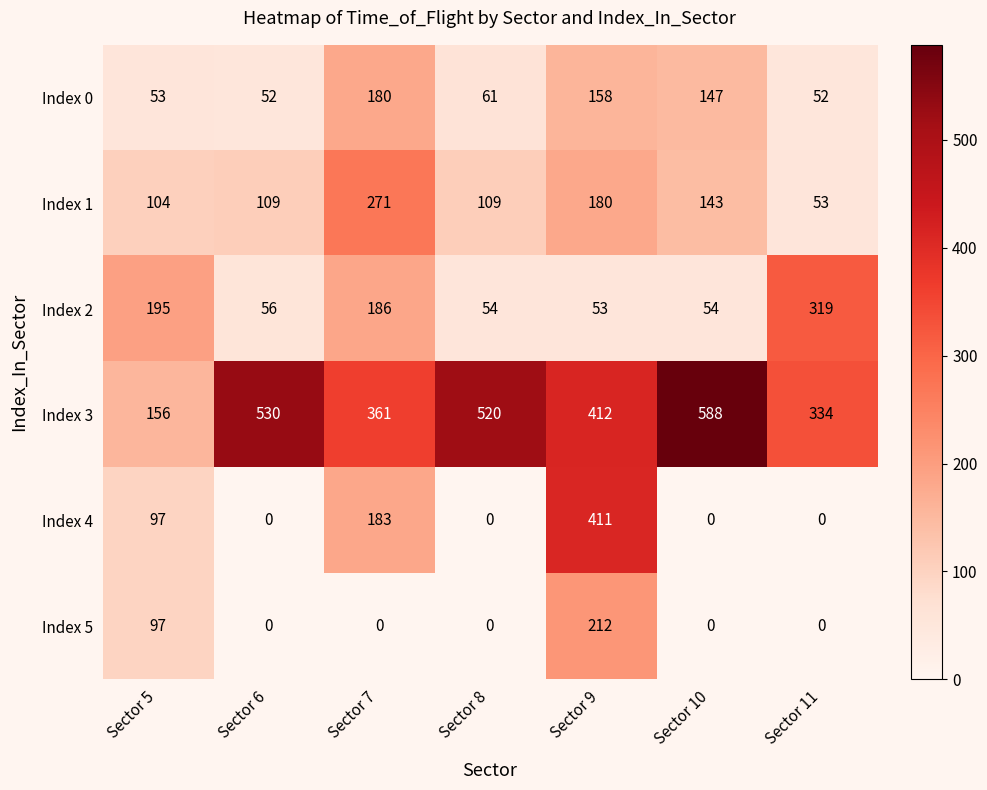

What is the highest value of the Index 3 series?

588